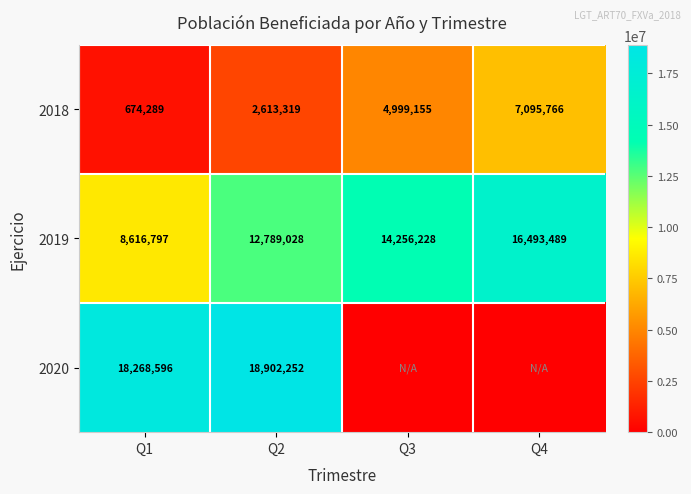

What is the minimum value for 2018?

674289